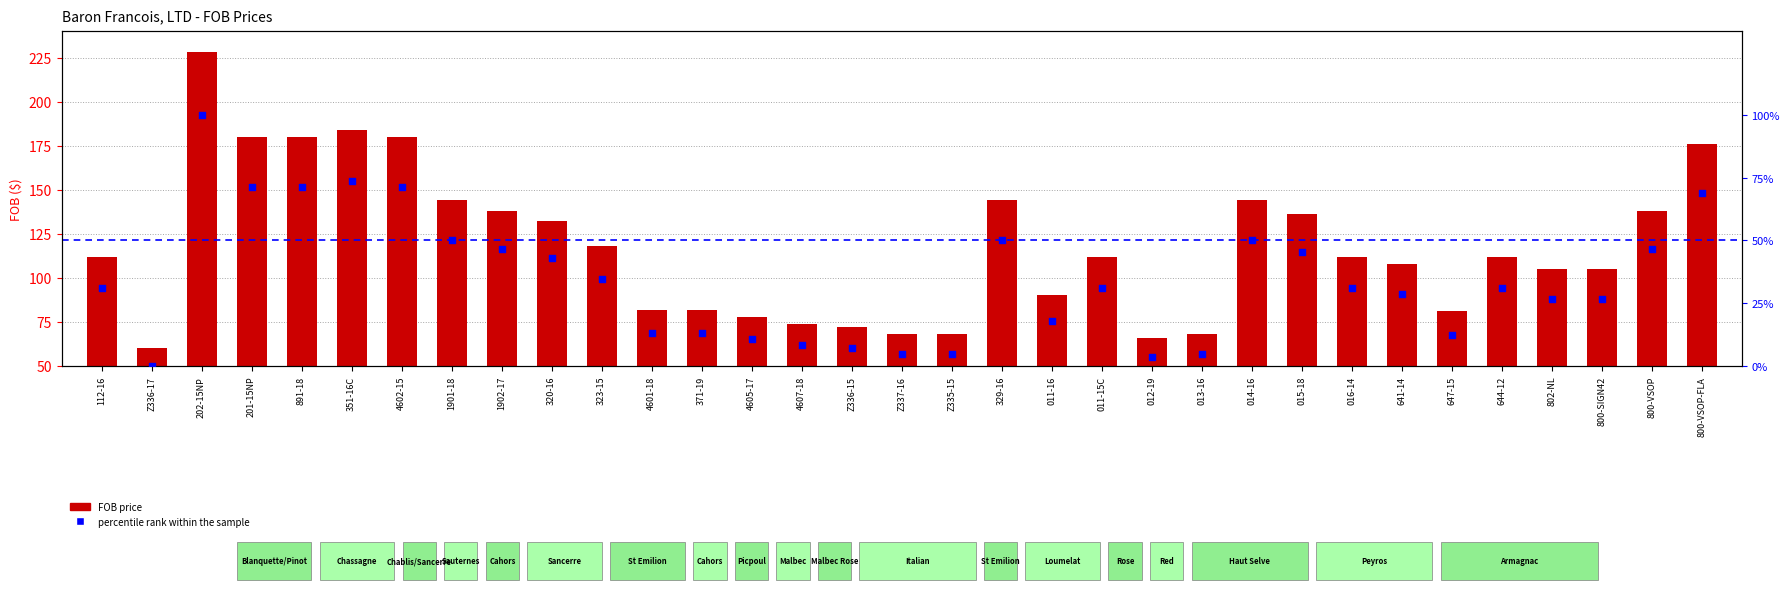

Which series contains the highest Y value?

FOB price